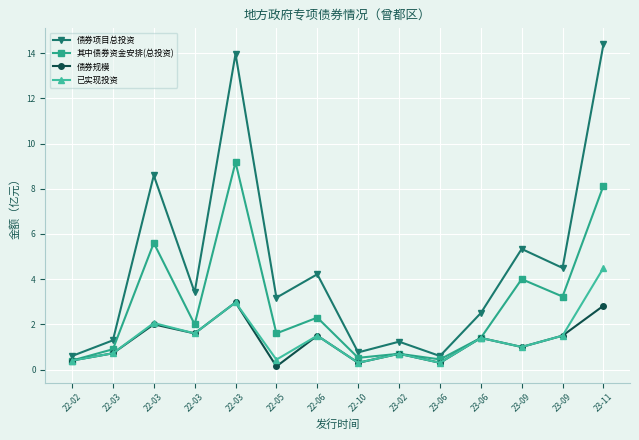

Which series has the largest total across all categories?

债券项目总投资